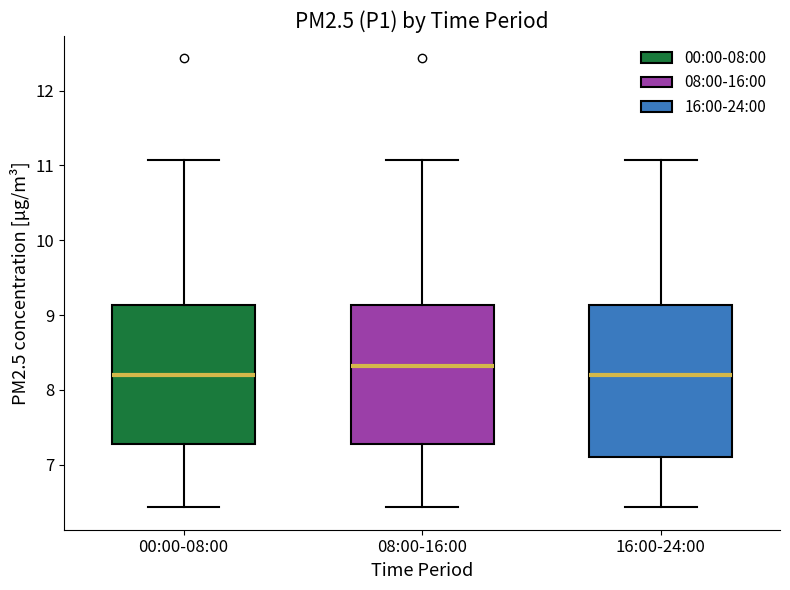

Where is the upper edge of the box for 00:00-08:00 on the y-axis? The values are not printed on the chart, so give them approximately, as read against the axis.

9.1